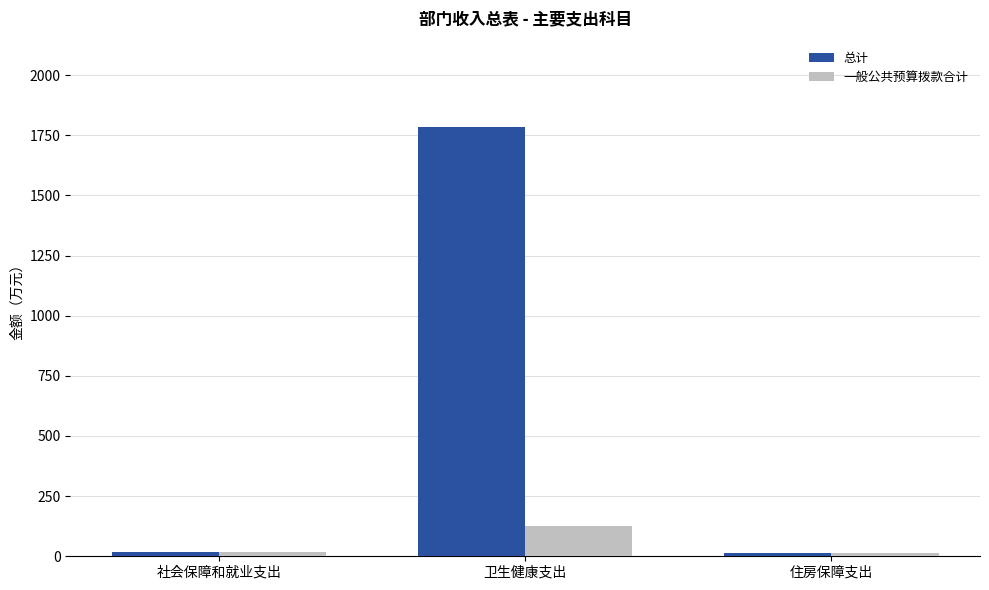

At which label does 总计 first exceed 16?

社会保障和就业支出